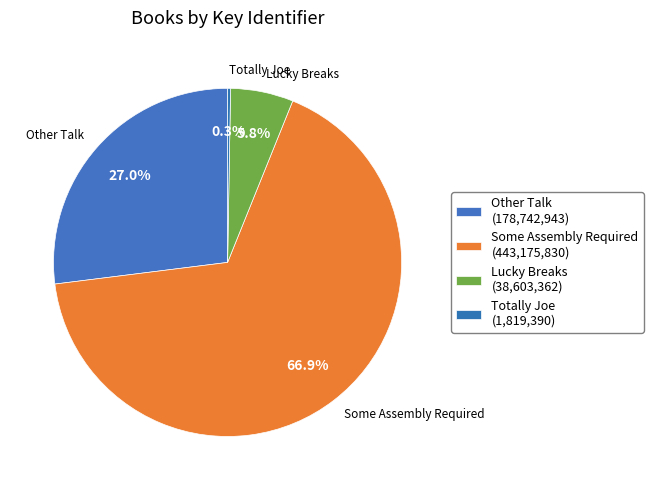

How many slices are in this pie chart?

4